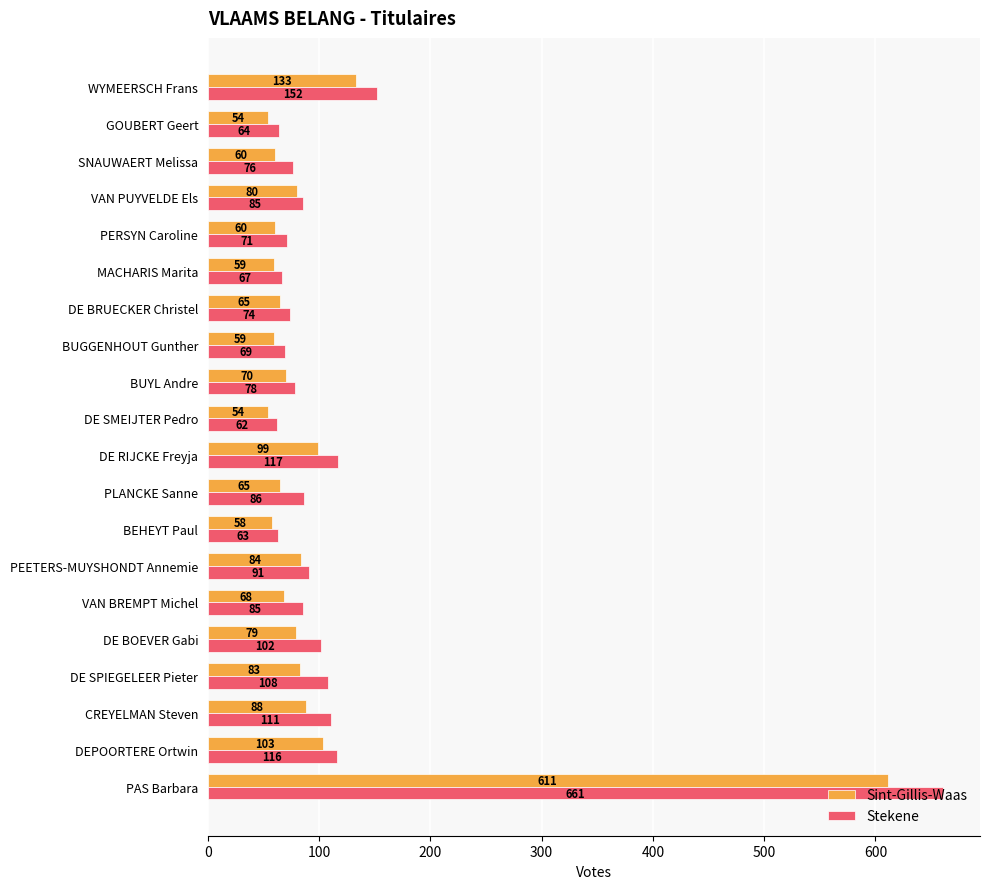

List the series in order of their peak value, highest first.

Stekene, Sint-Gillis-Waas